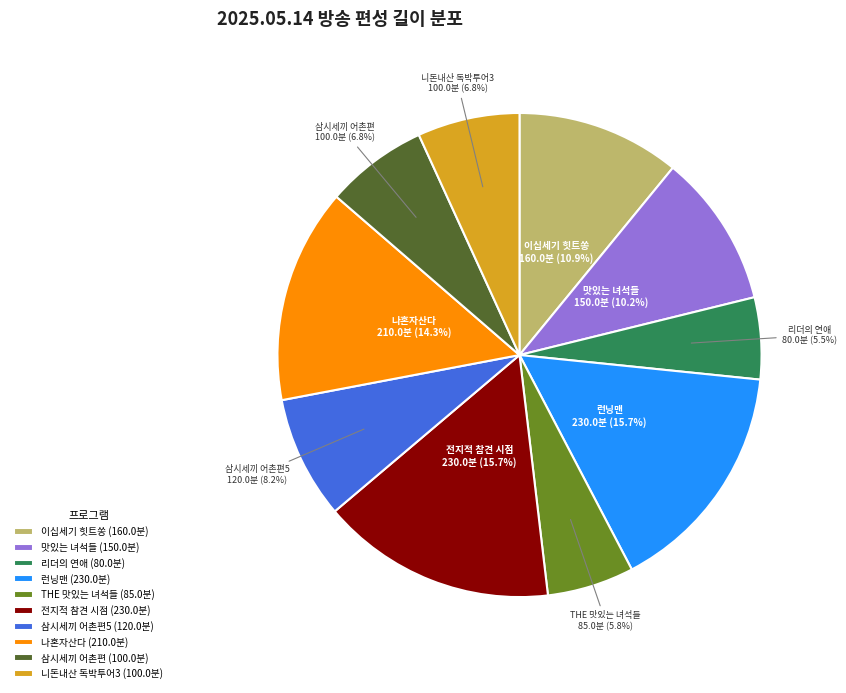

Which has a higher value, 런닝맨 (230.0분) or 삼시세끼 어촌편 (100.0분)?

런닝맨 (230.0분)